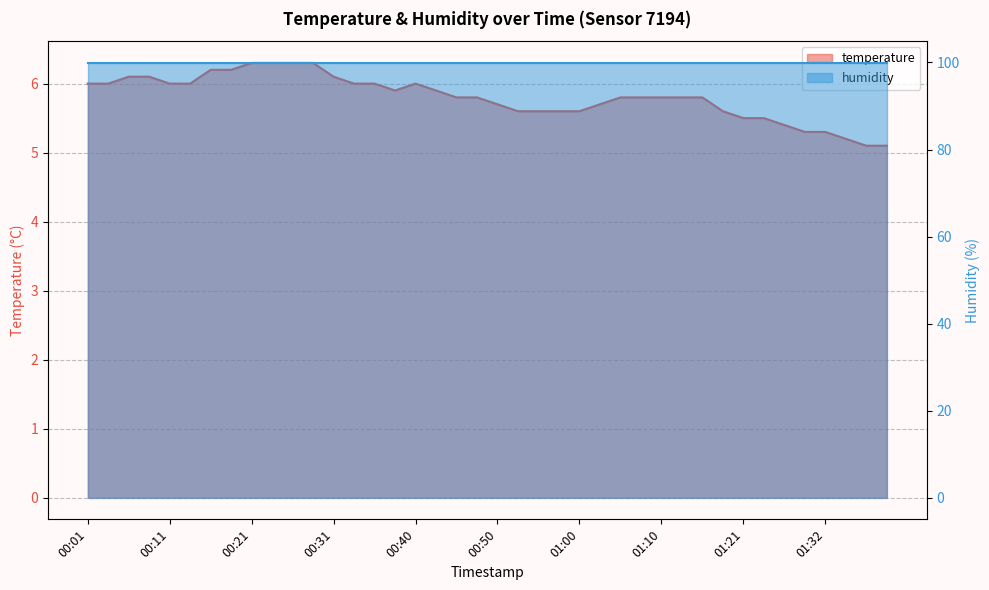

Which label corresponds to the smallest value in the chart?

01:37